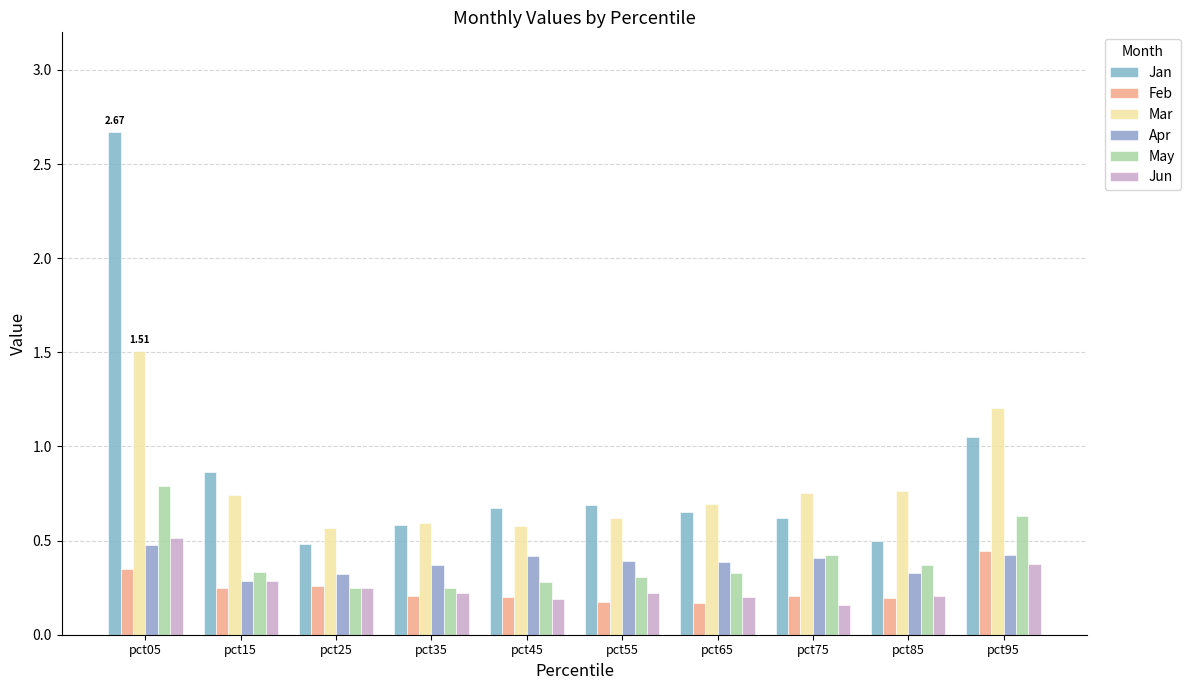

The value of Mar at pct95 is 1.2. True or false?

True